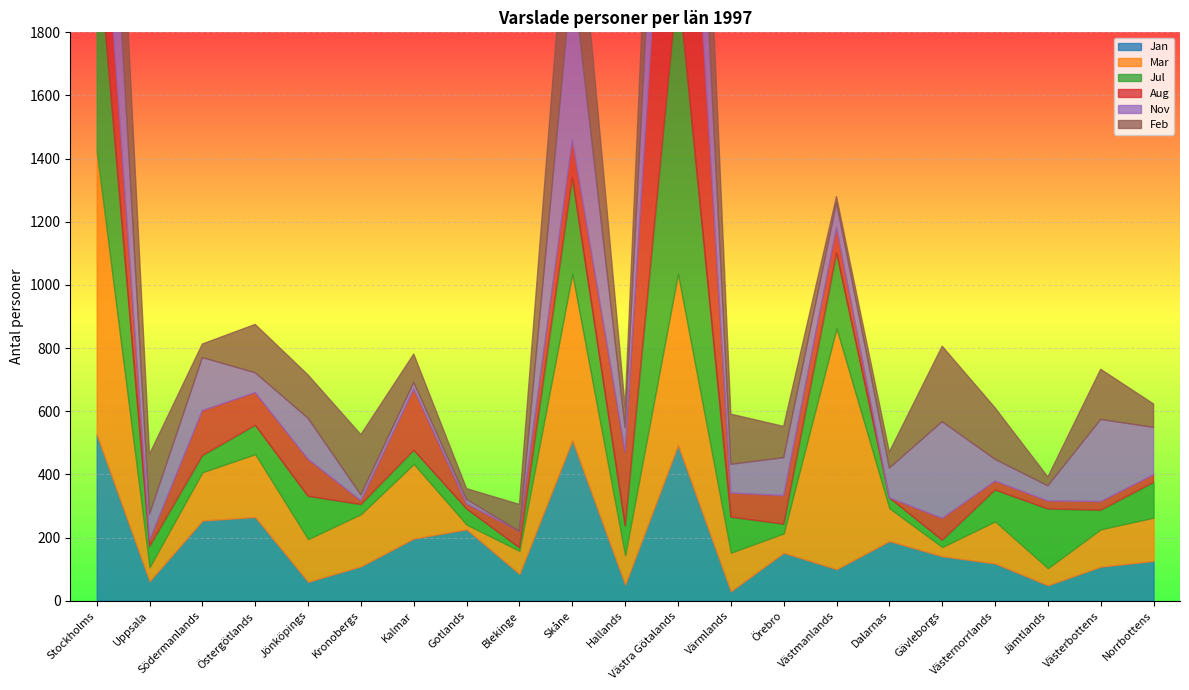

What are all the series names shown in the legend?

Jan, Mar, Jul, Aug, Nov, Feb